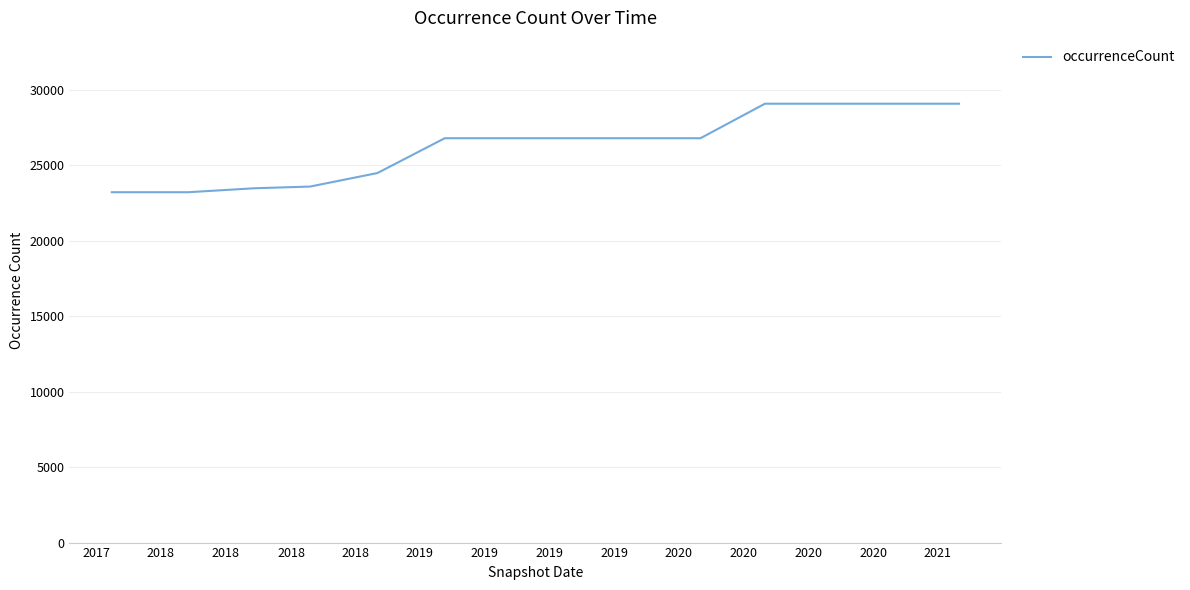

What is the minimum value shown in the chart?

23204